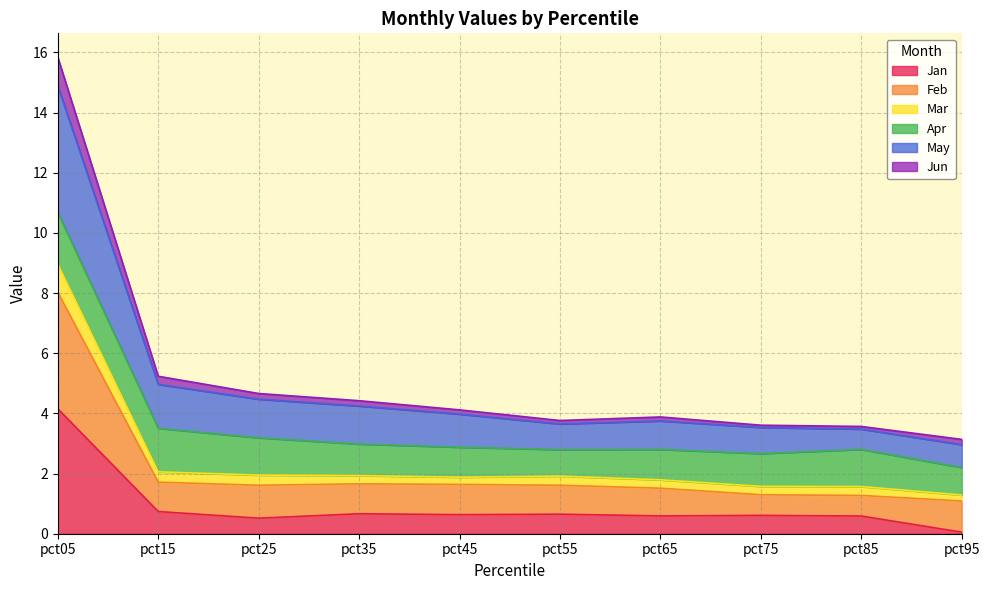

At which label does Jan reach its peak?

pct05